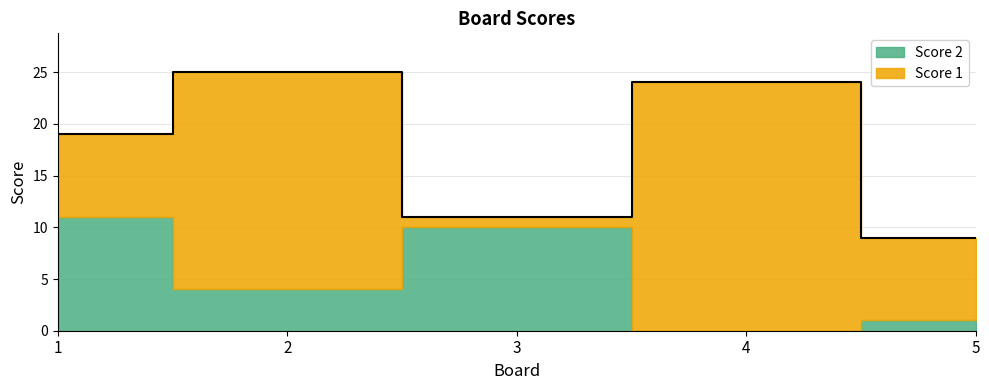

Reading right to left, what are all the values shown in this chart?

5=1	4=0	3=10	2=4	1=11